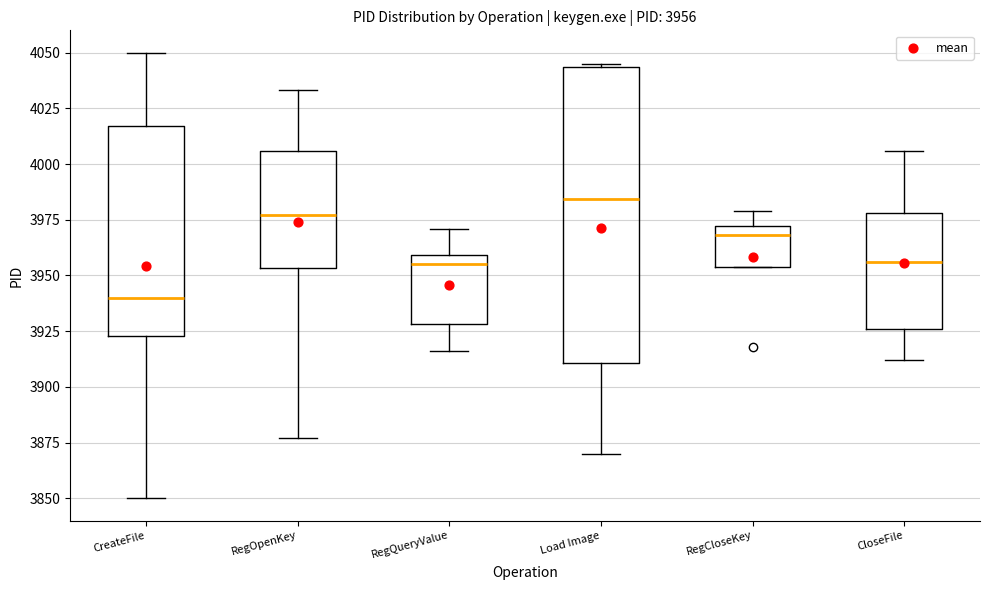

Which box has the lowest median line?

CreateFile